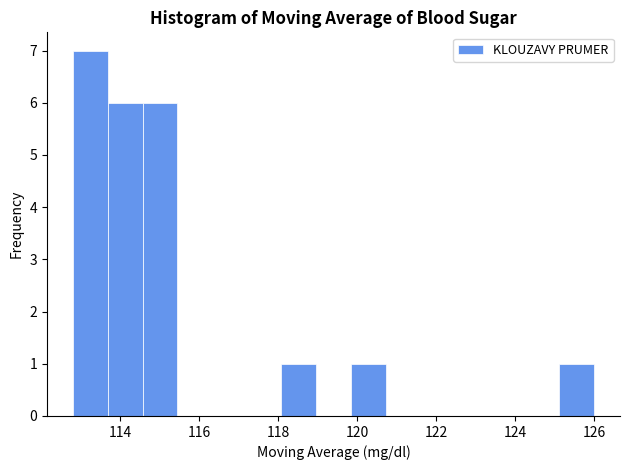

What is the height of the bar covering 118.08 to 118.96 on the x-axis? Neither the bar edges nor the heights are printed on the chart, so give them approximately, as read against the axes.

1